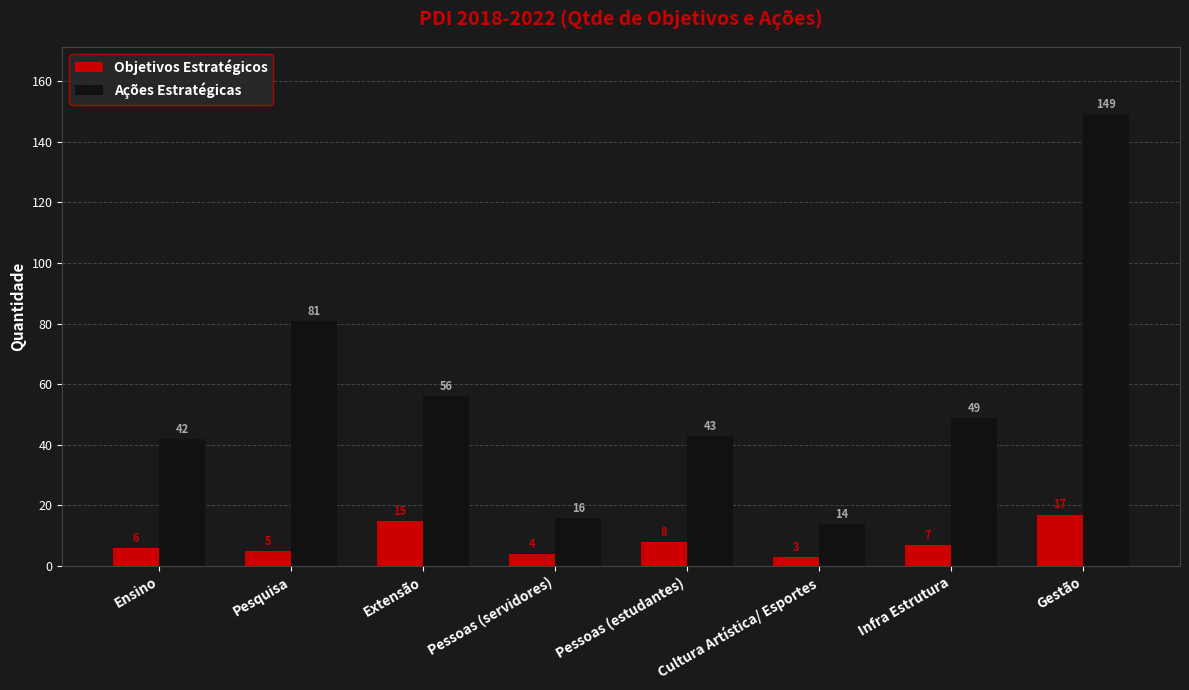

True or false: Ações Estratégicas has a value of 42 at Ensino.

True